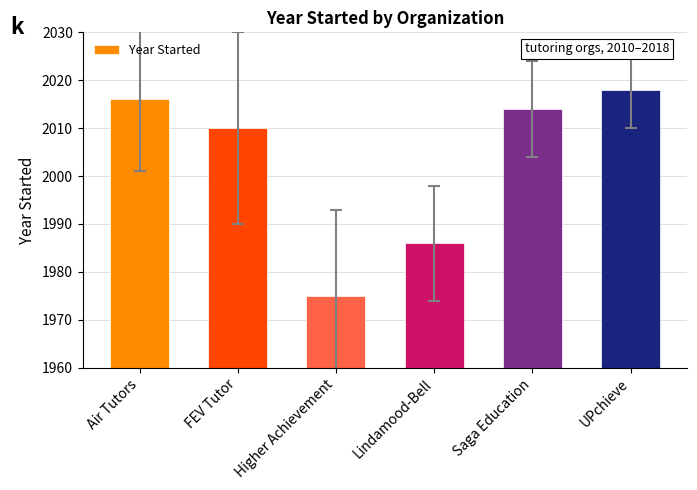

Where is the data nearest to the value 1996?

Lindamood-Bell